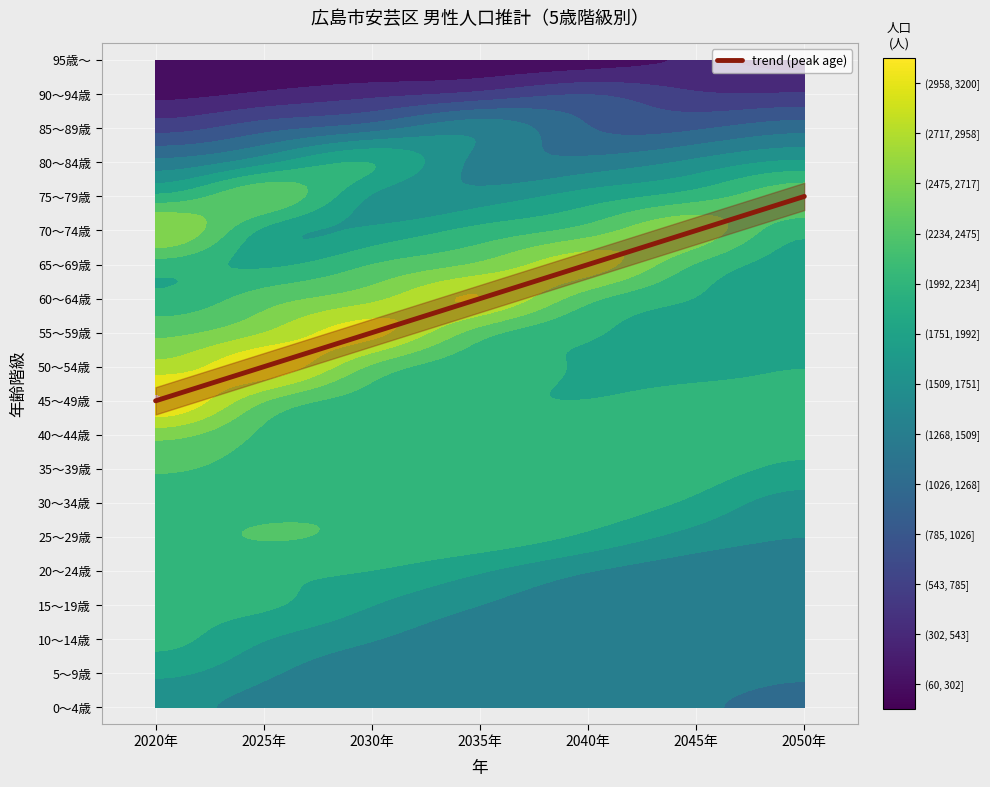

Is it true that the value at 2045年 is 14.0?

True